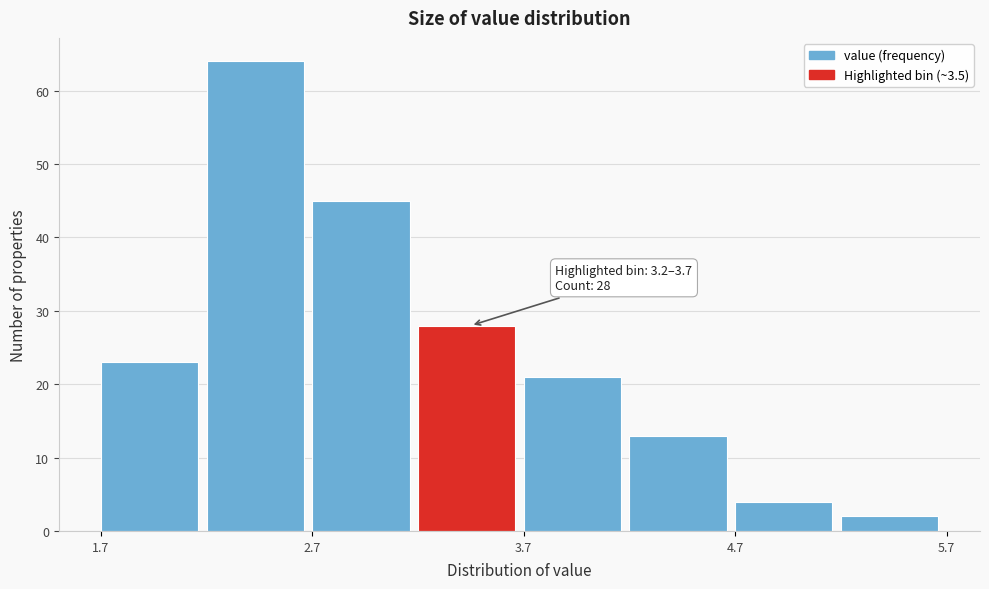

Which range on the x-axis has the tallest bar?

2.2 to 2.7